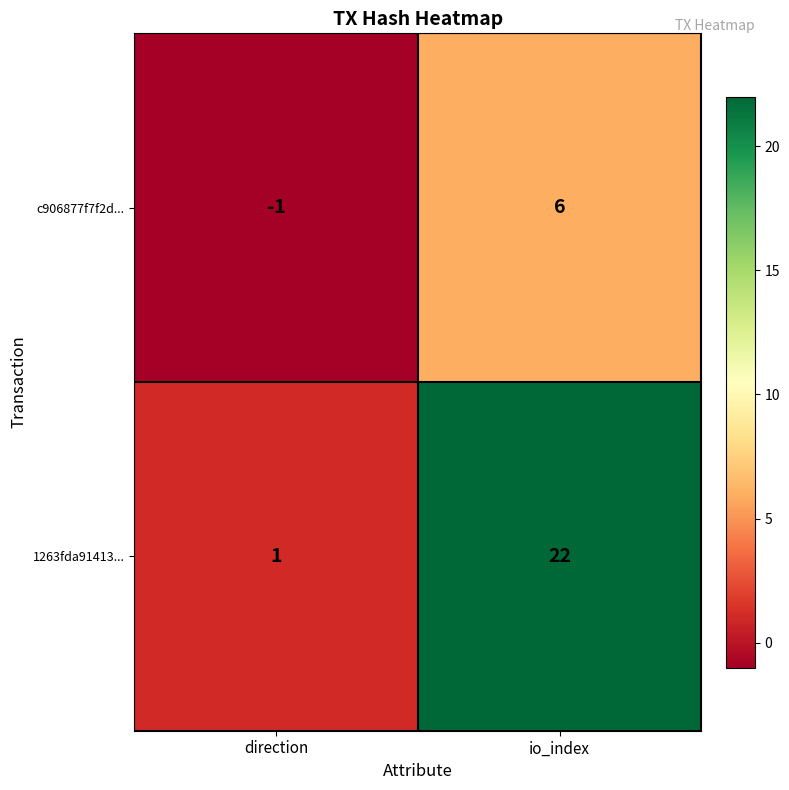

List the series in order of their overall mean, lowest first.

c906877f7f2d..., 1263fda91413...